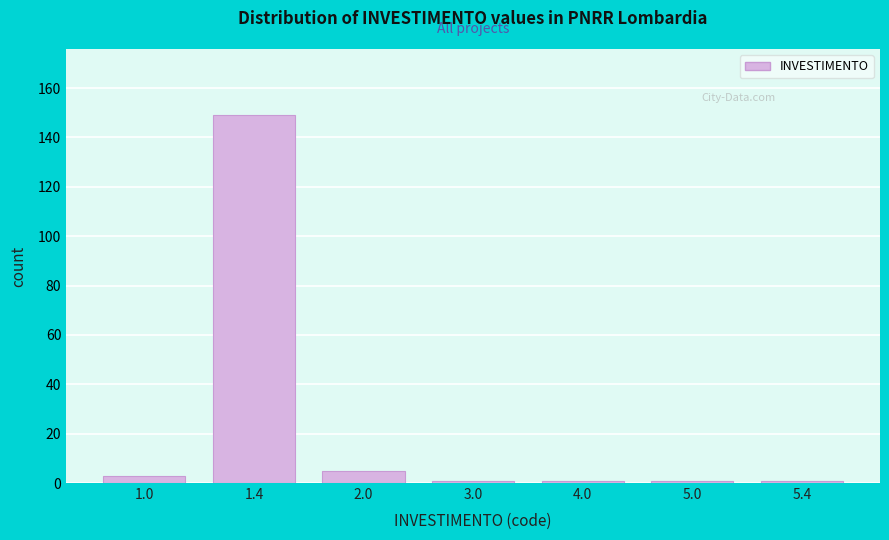

Reading left to right, extract all data points from this chart.

3	149	5	1	1	1	1